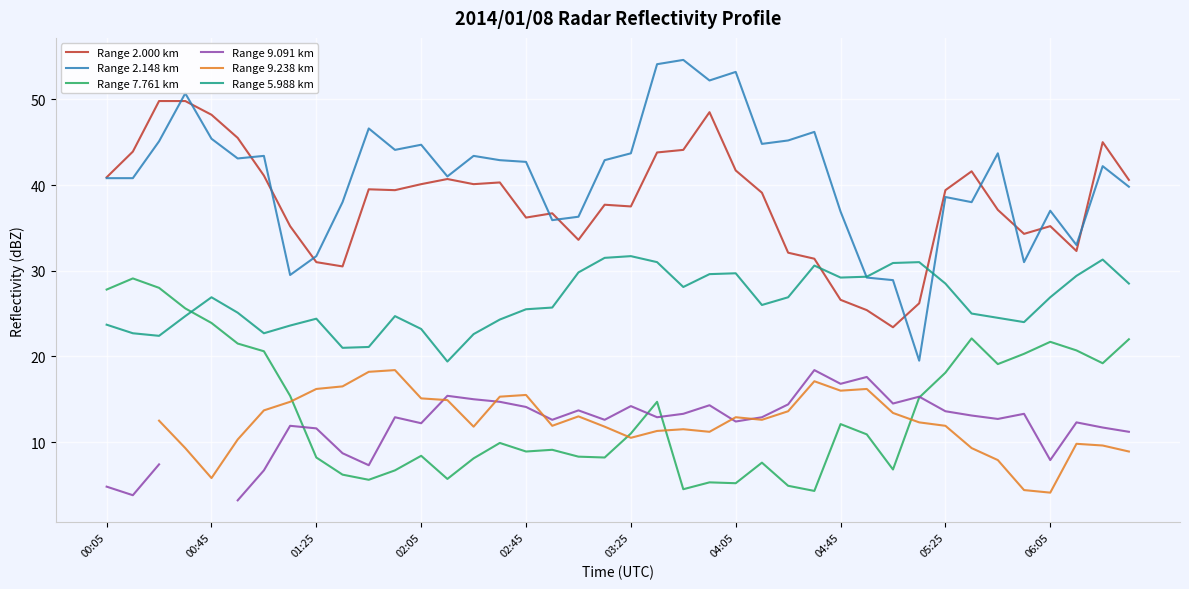

What is the highest value of the Range 2.148 km series?

54.6